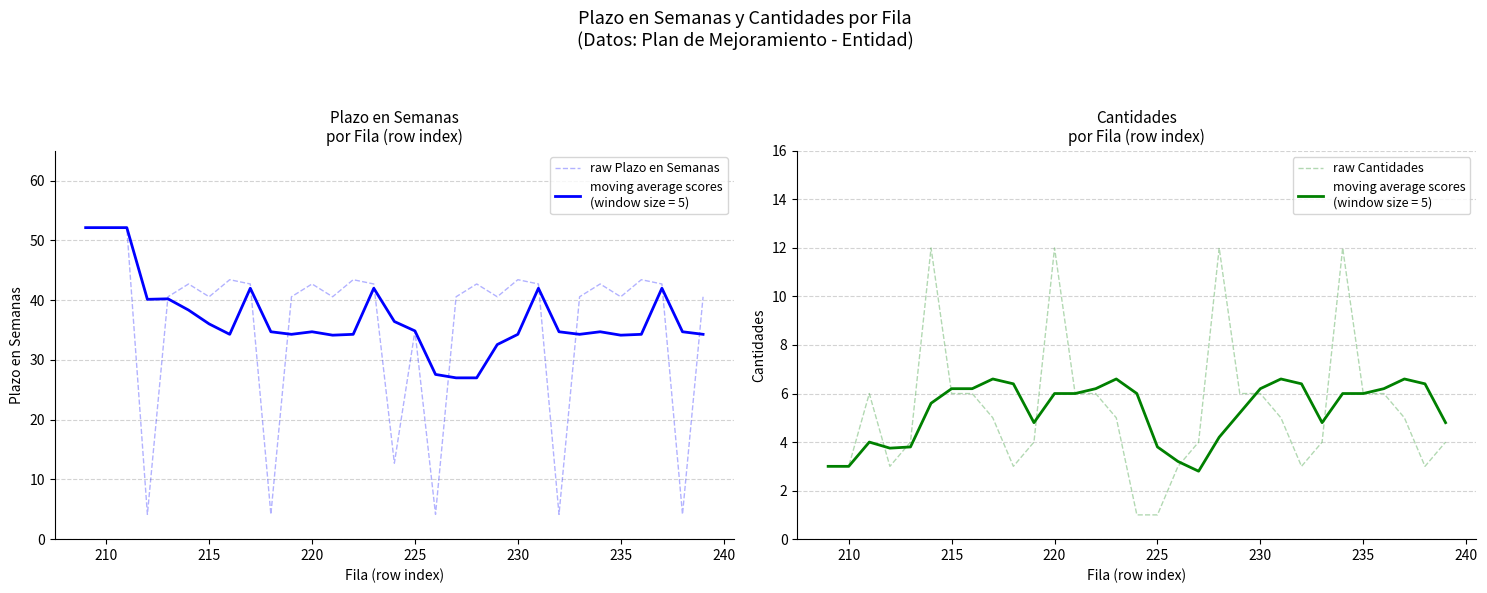

Rank the series by their maximum value, from highest to lowest.

raw Plazo en Semanas, raw Cantidades